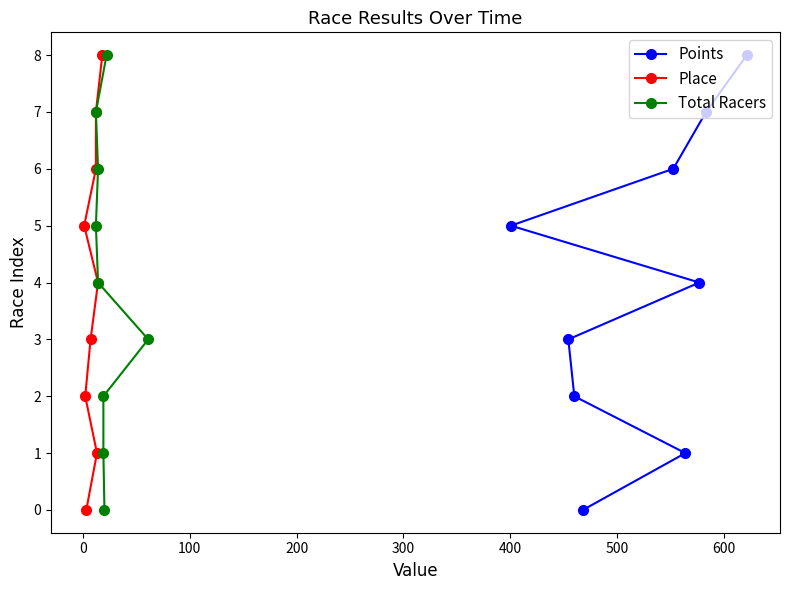

What is the maximum value for Points?

8